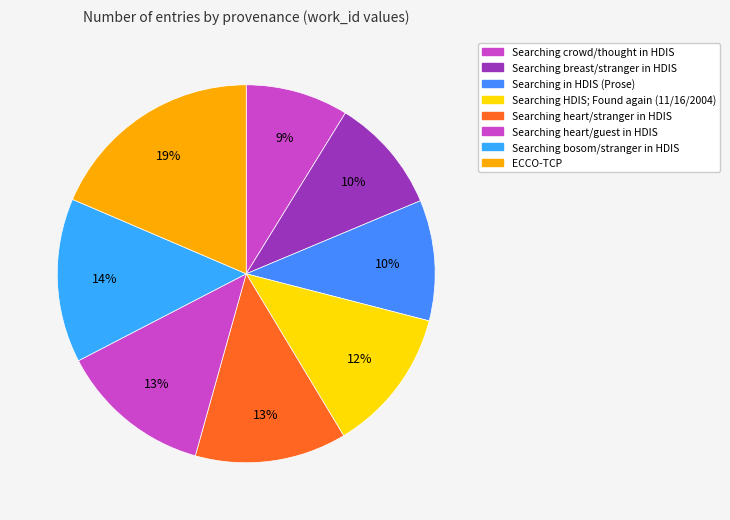

Is there any slice that represents more than half of the pie?

No